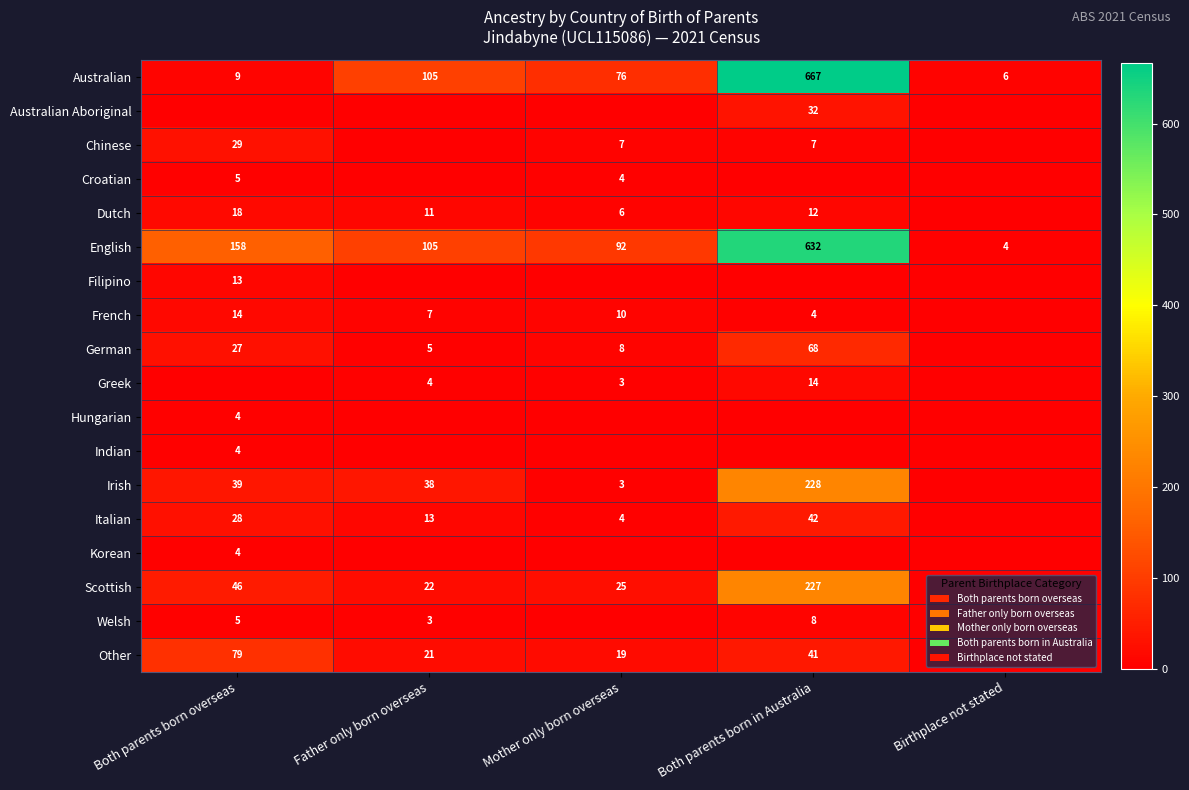

The value of Chinese at Both parents born in Australia is 7. True or false?

True